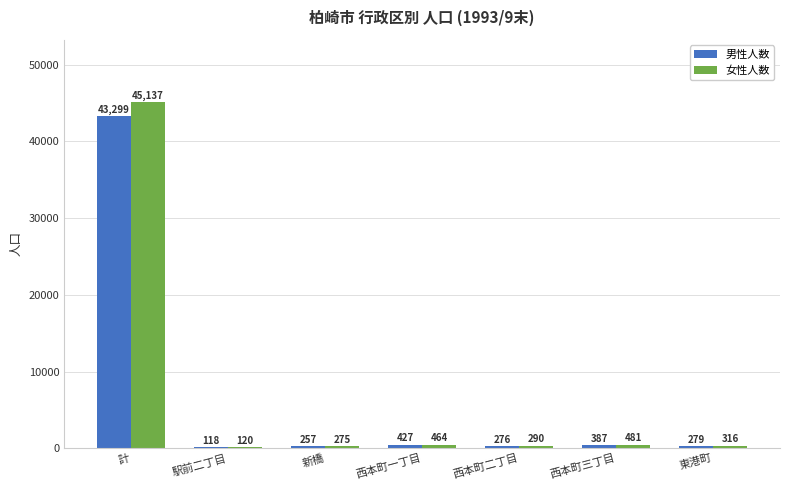

What is the sum of all 女性人数 values?

47083